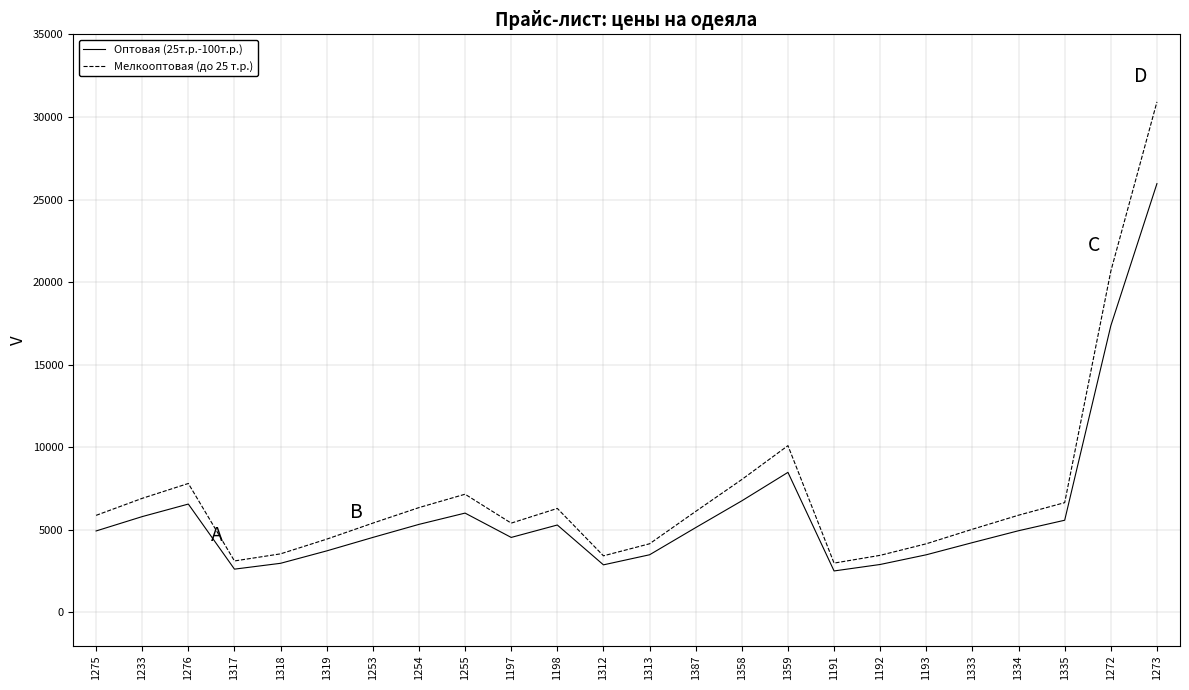

Which series has the largest range (max minus min)?

Мелкооптовая (до 25 т.р.)